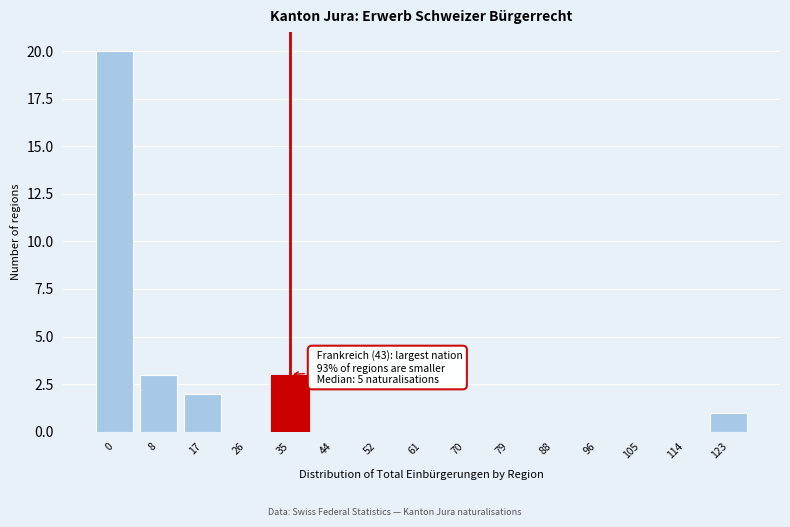

Reading right to left, extract all data points from this chart.

123=1	114=0	105=0	96=0	88=0	79=0	70=0	61=0	52=0	44=0	35=3	26=0	17=2	8=3	0=20